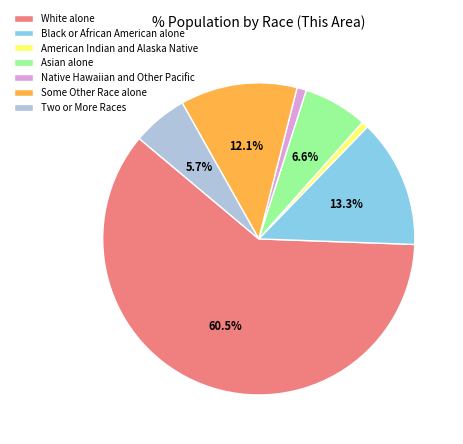

Which slice represents more than half of the pie?

White alone